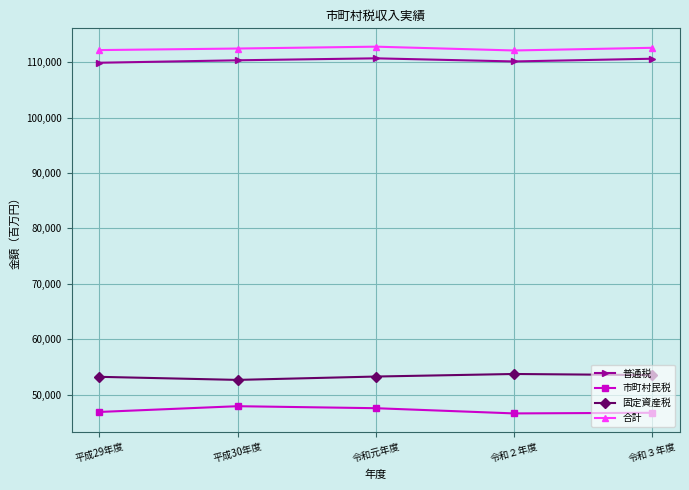

What are all the series names shown in the legend?

普通税, 市町村民税, 固定資産税, 合計